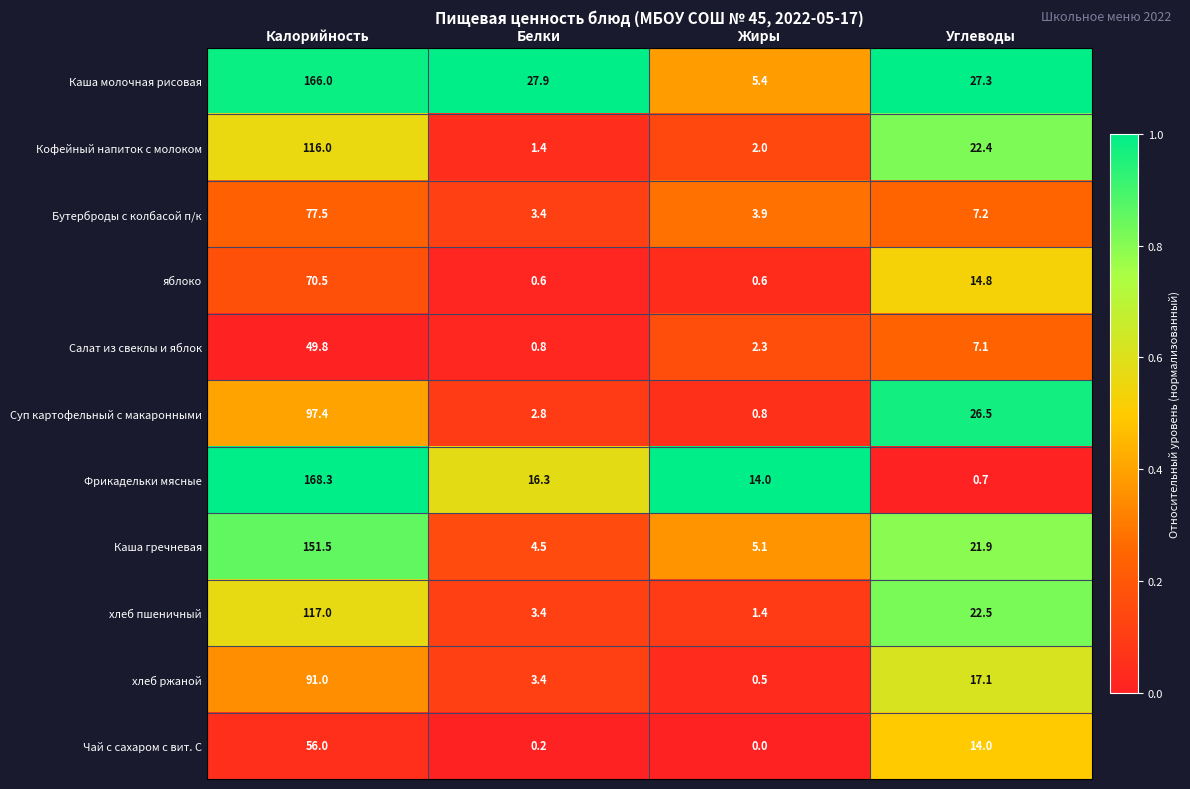

Which series has the largest total across all categories?

Каша молочная рисовая